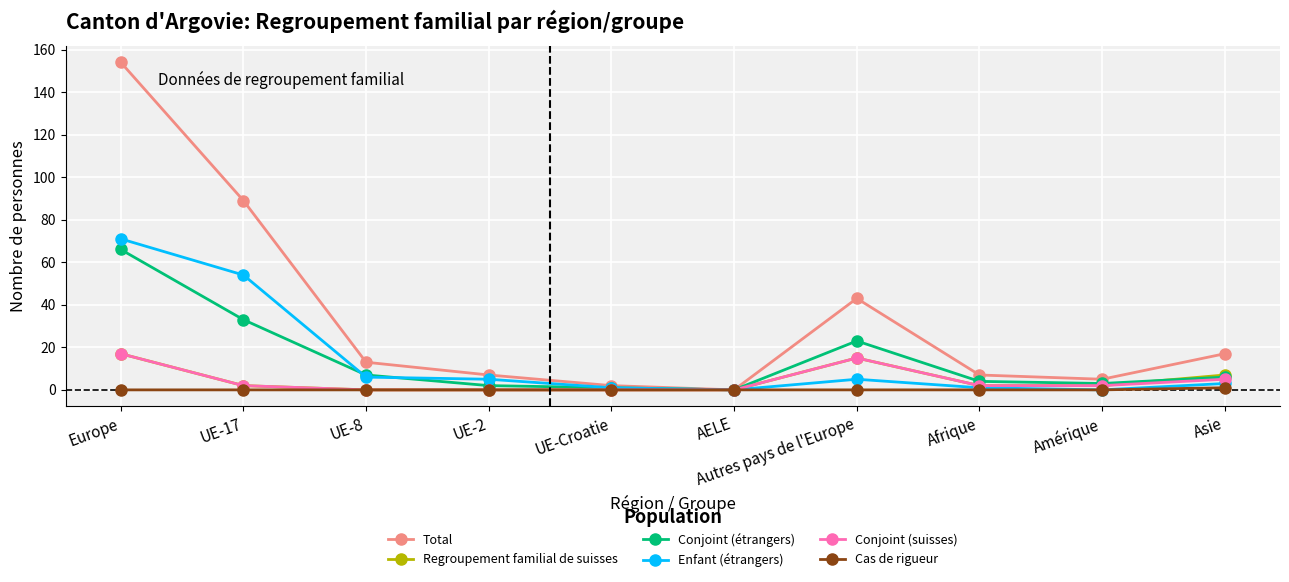

The Conjoint (étrangers) series shows 6 at Asie. True or false?

True